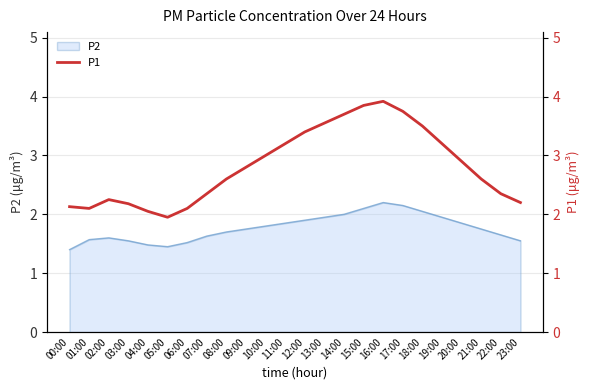

What is the sum of all values?

67.6